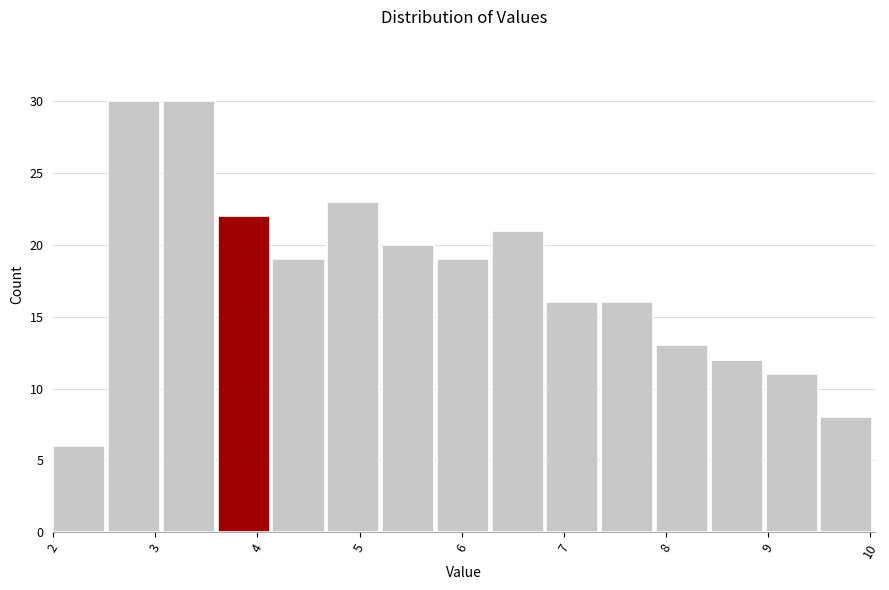

Reading left to right, list every bar in this chart as the range it spans on the x-axis followed by its height. Neither the bar edges nor the heights are printed on the chart, so give them approximately, as read against the axes.

2.0 to 2.5: 6
2.5 to 3.1: 30
3.1 to 3.6: 30
3.6 to 4.1: 22
4.1 to 4.7: 19
4.7 to 5.2: 23
5.2 to 5.8: 20
5.8 to 6.3: 19
6.3 to 6.8: 21
6.8 to 7.4: 16
7.4 to 7.9: 16
7.9 to 8.4: 13
8.4 to 9.0: 12
9.0 to 9.5: 11
9.5 to 10.1: 8